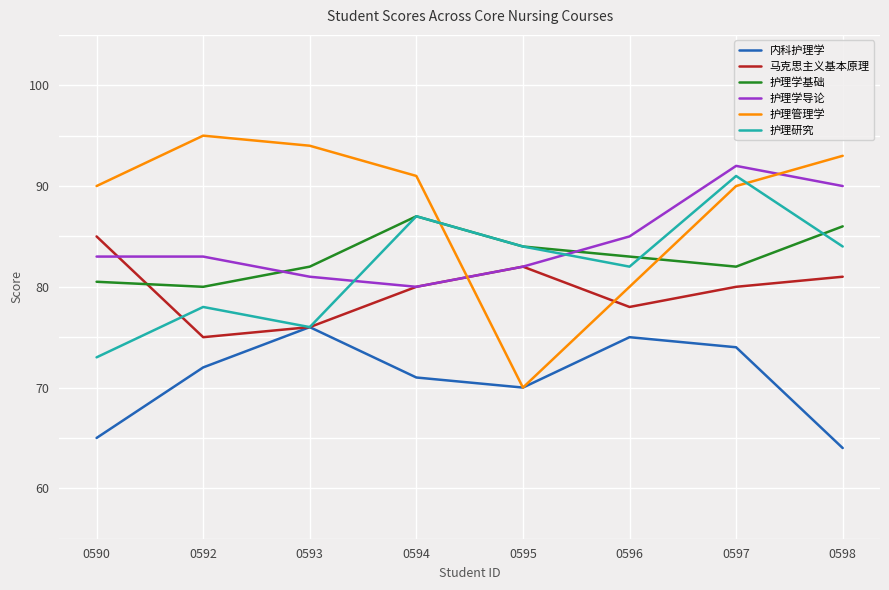

Which category has the highest value across all series?

0592